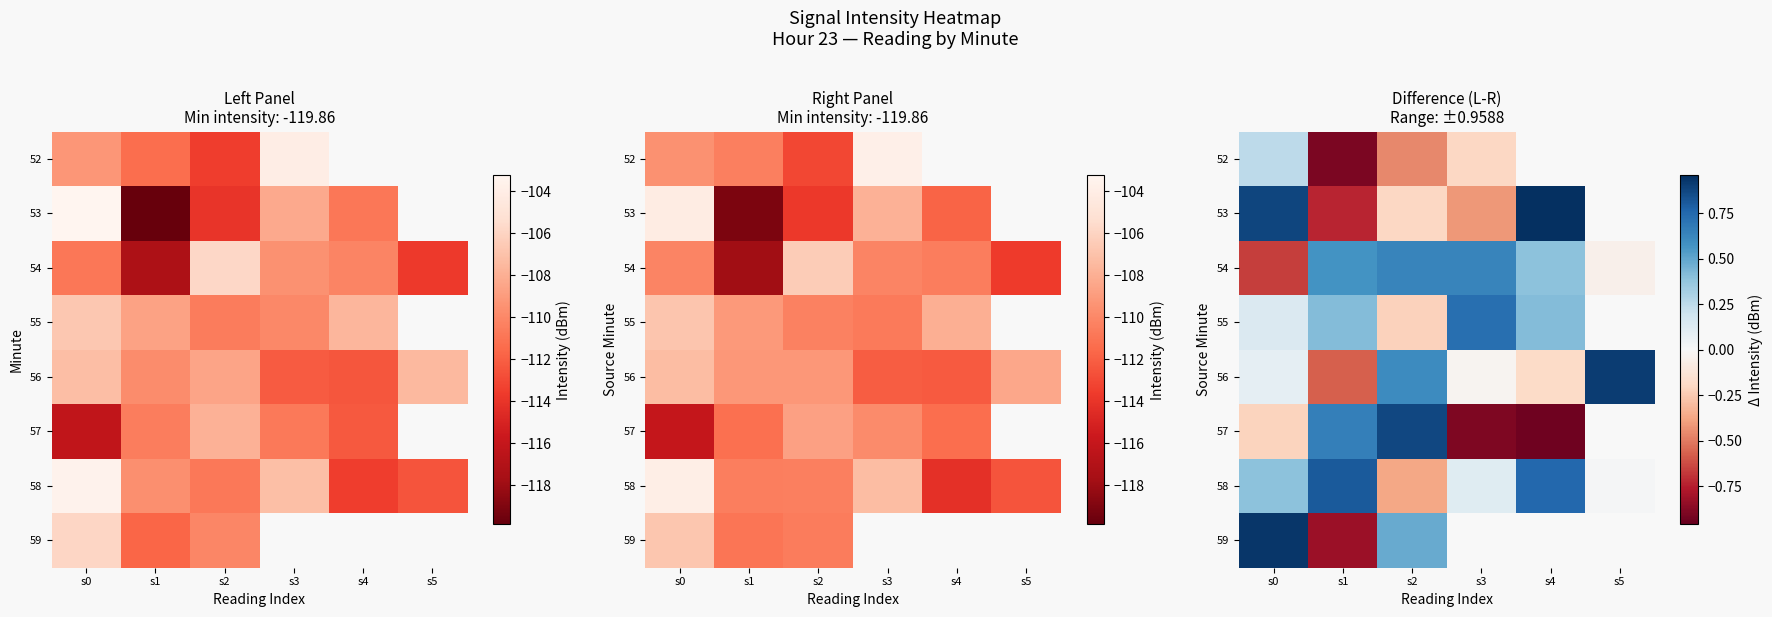

What is the difference between the highest and lowest values at s2?

1.3